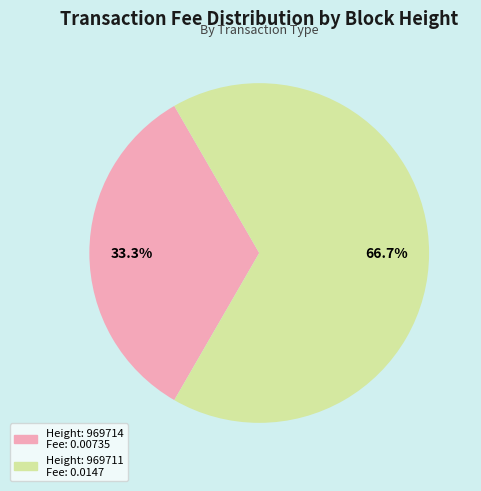

To the nearest percent, what is the average slice percentage?

50%